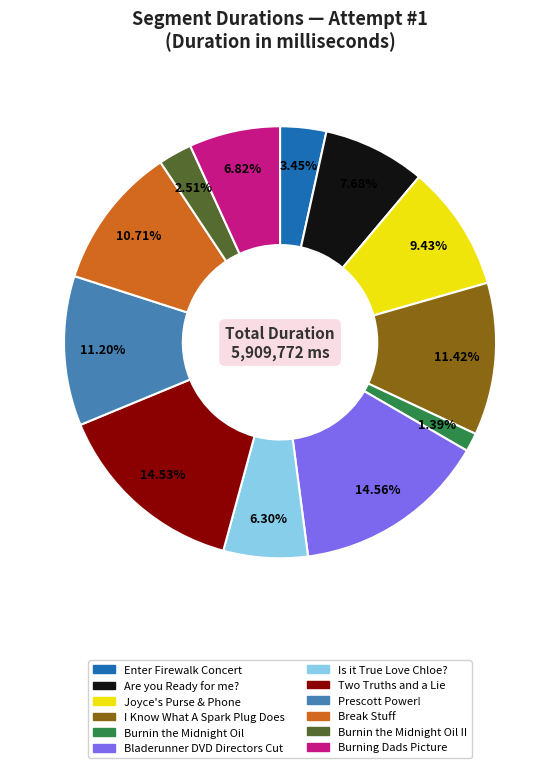

Does any single category account for the majority?

No